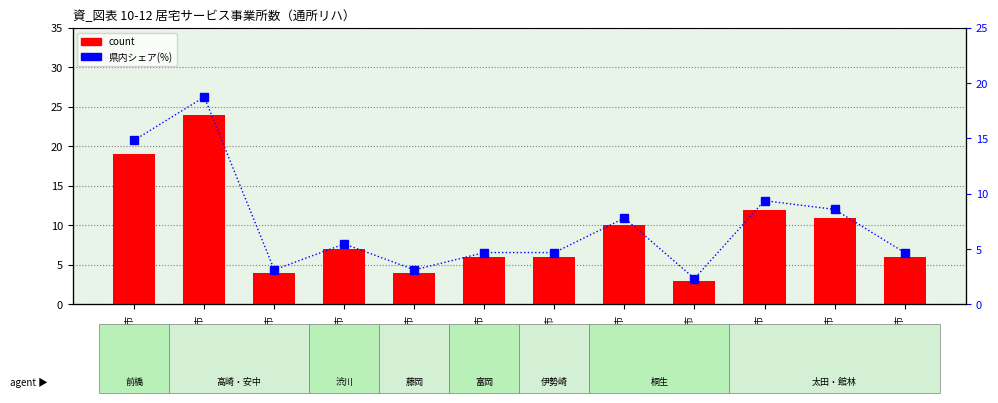

Which series has the largest range (max minus min)?

count